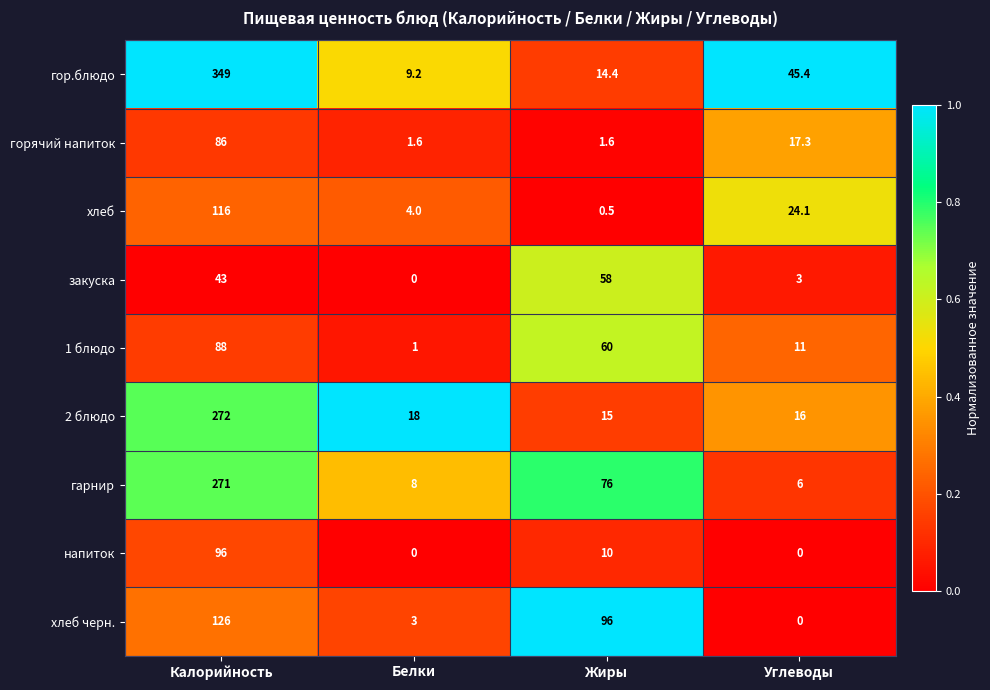

At which label is хлеб closest to 58?

Углеводы